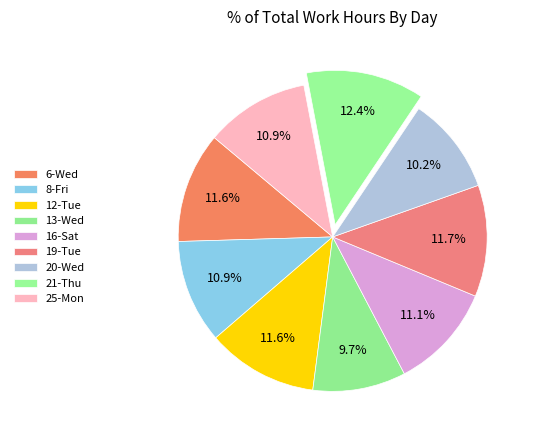

To the nearest percent, what portion does 8-Fri represent?

11%